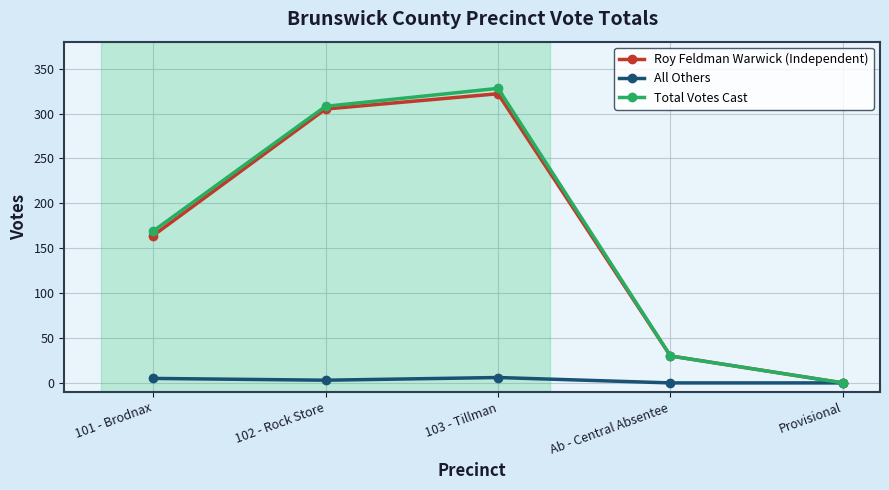

What is the value of the All Others point at the 1st from the left?

5